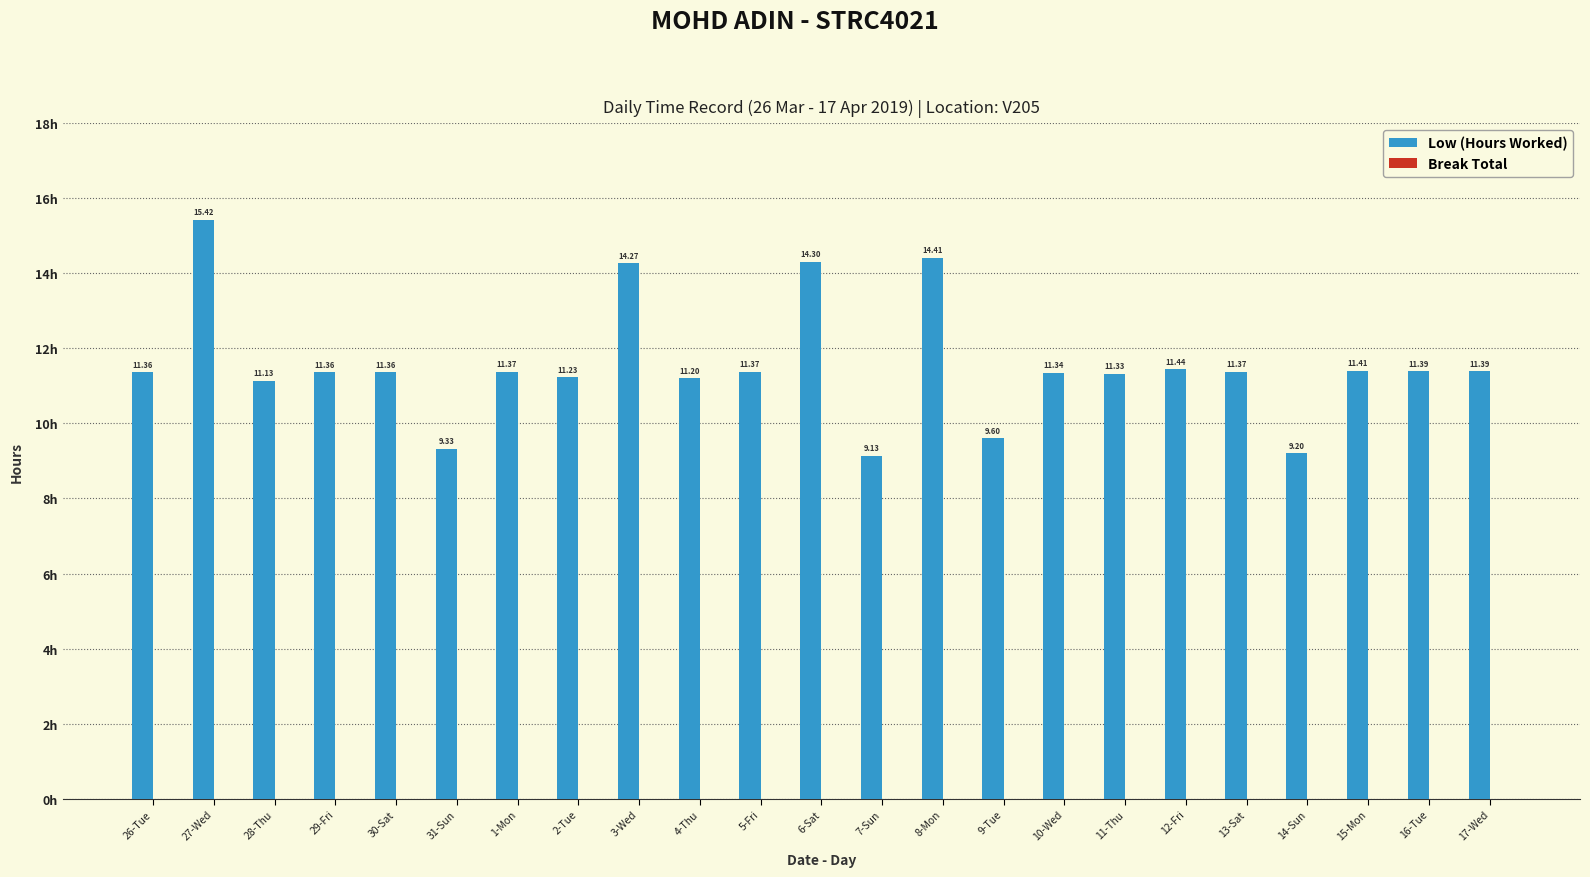

What is the change in value from 6-Sat to 12-Fri?

-2.9